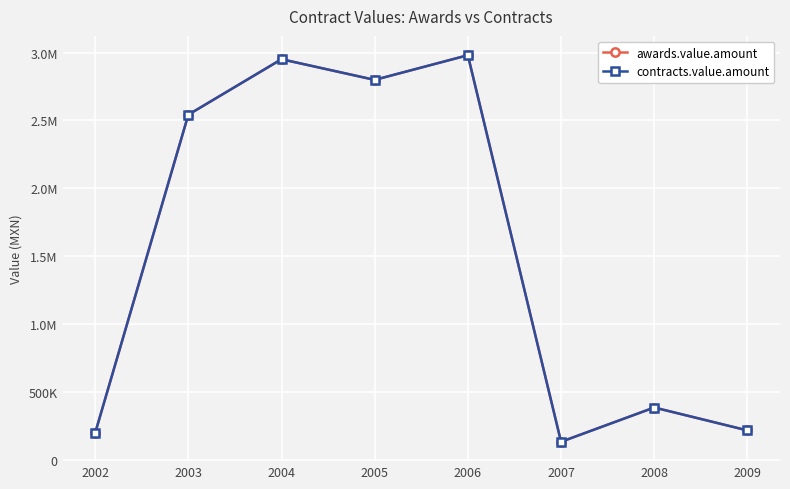

Which series has the largest range (max minus min)?

awards.value.amount